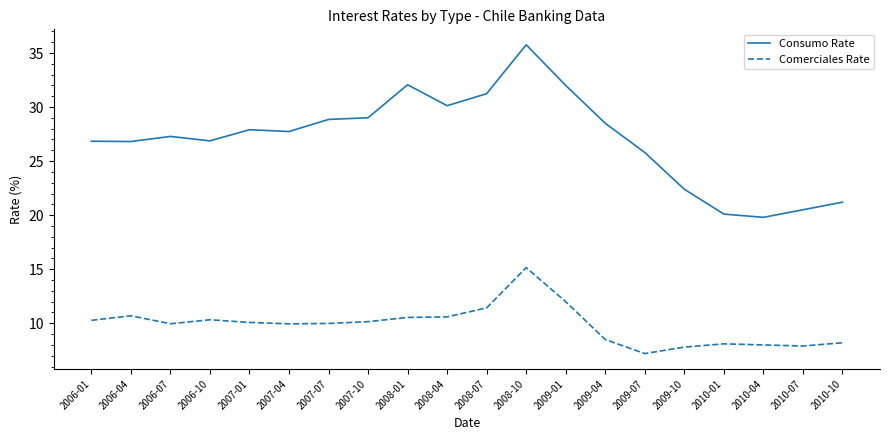

Rank the series by their maximum value, from lowest to highest.

Comerciales Rate, Consumo Rate